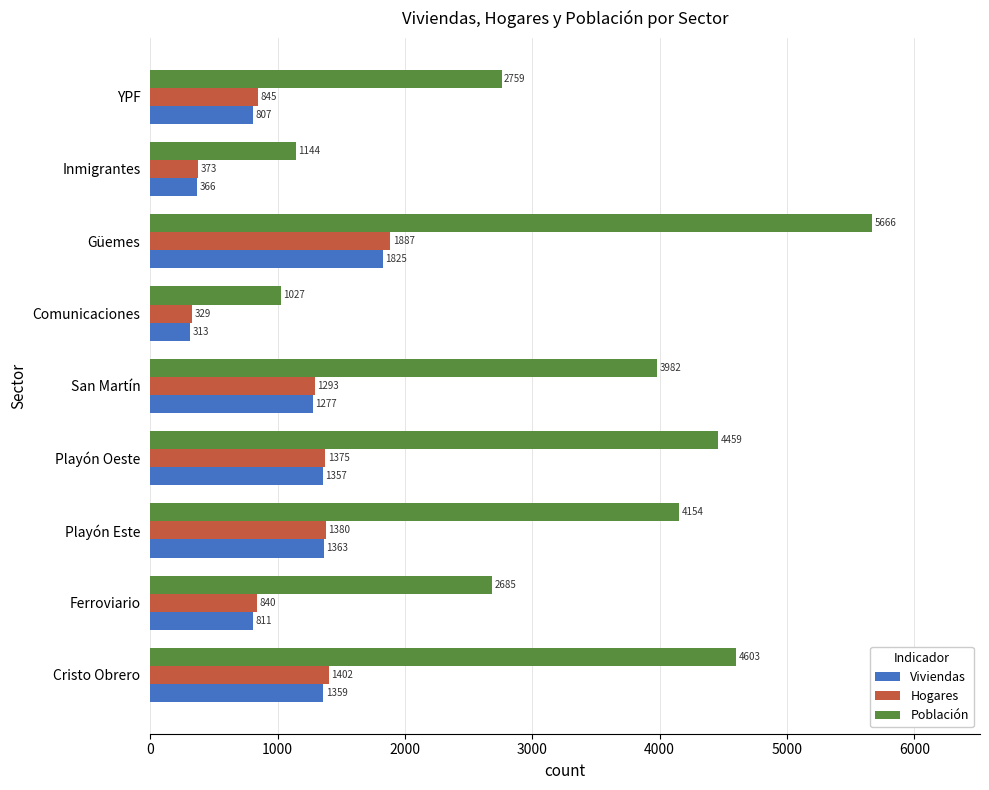

At San Martín, list the series in order from smallest to largest.

Viviendas, Hogares, Población